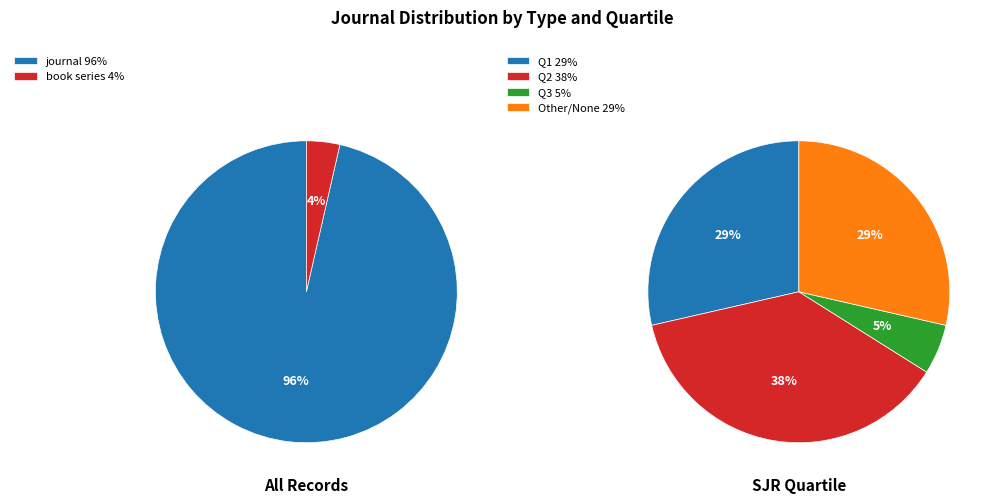

Count the number of slices in the pie.

2